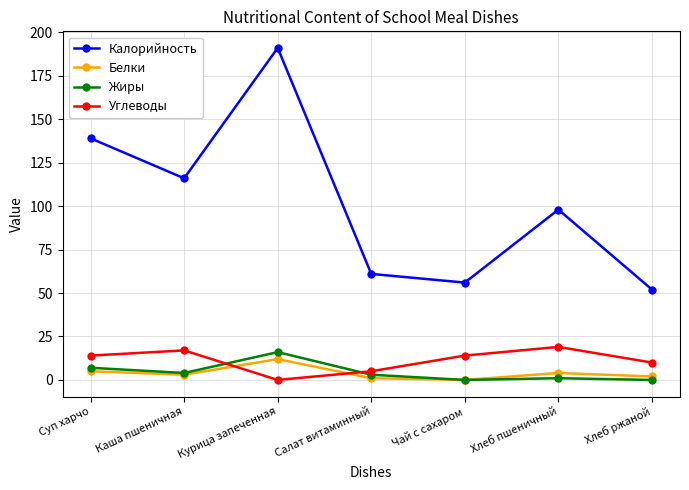

Is it true that Белки equals 7 at Чай с сахаром?

False